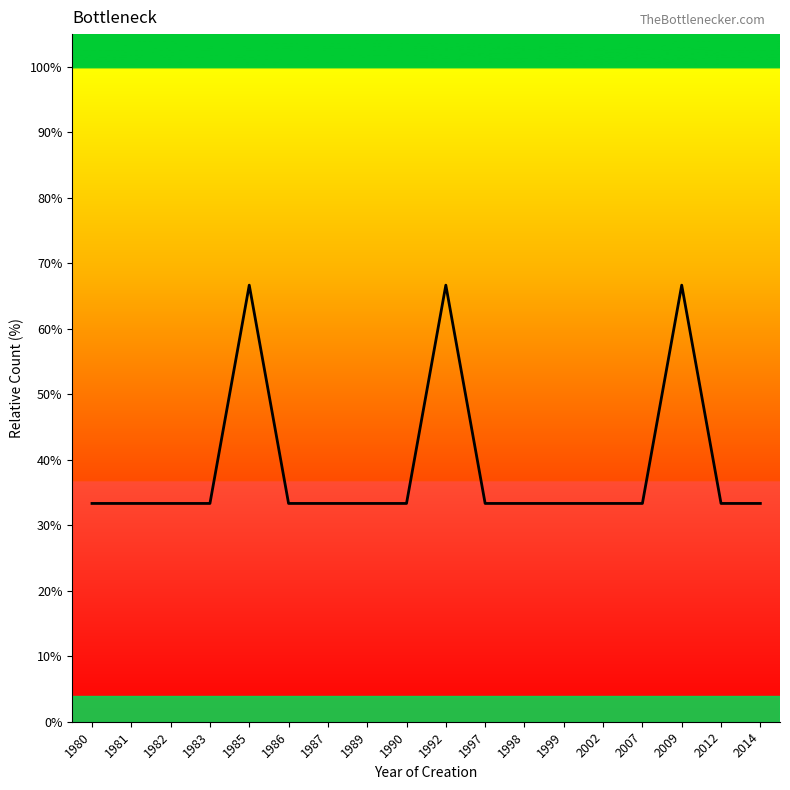

What is the difference between the values at 1992 and 1989?

33.3